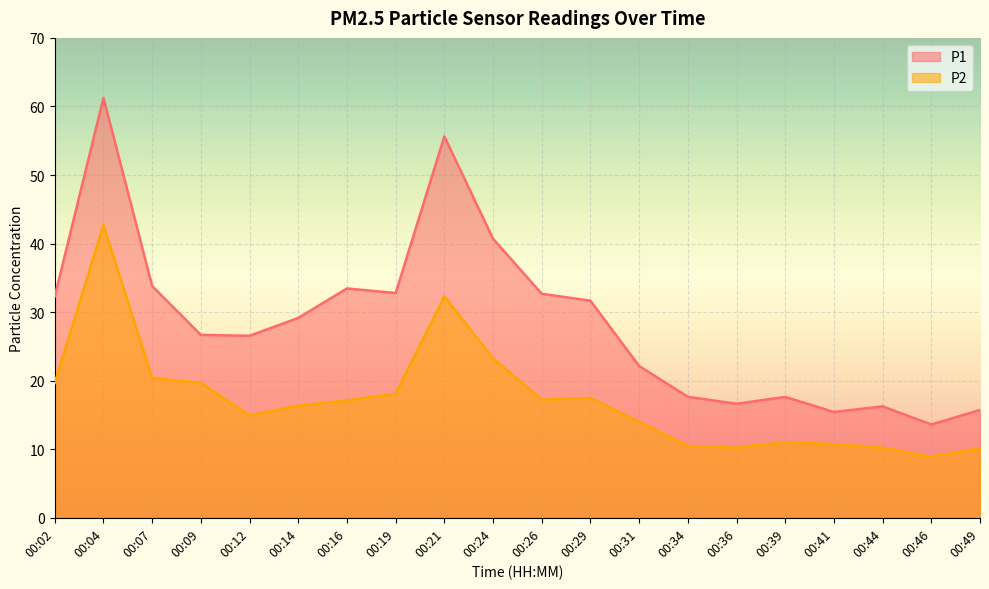

What is the total value across all series at 00:31?

36.1